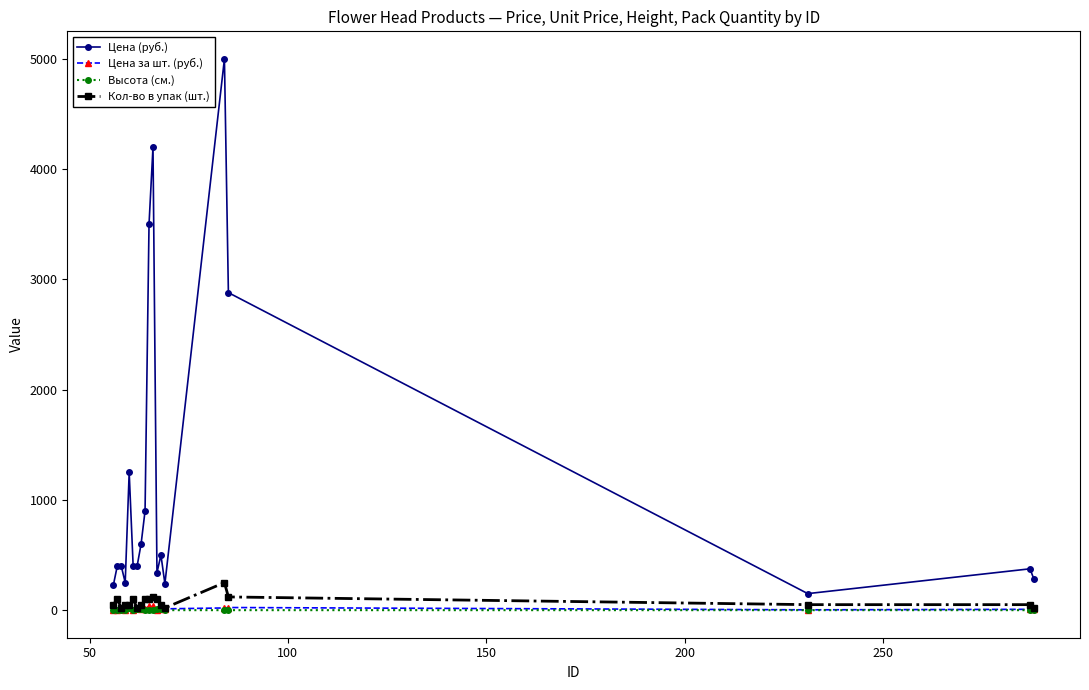

True or false: Кол-во в упак (шт.) has more than 2 points higher than both neighbors.

True